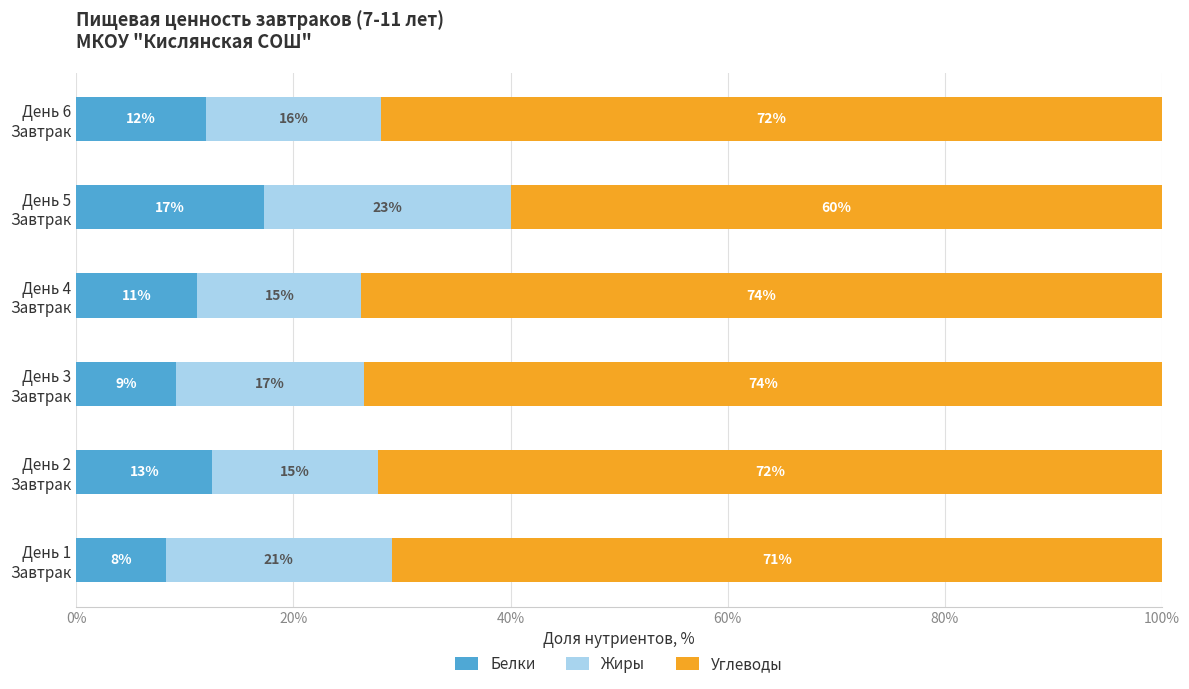

What is the difference between the second highest and minimum values in the Белки series?

4.3